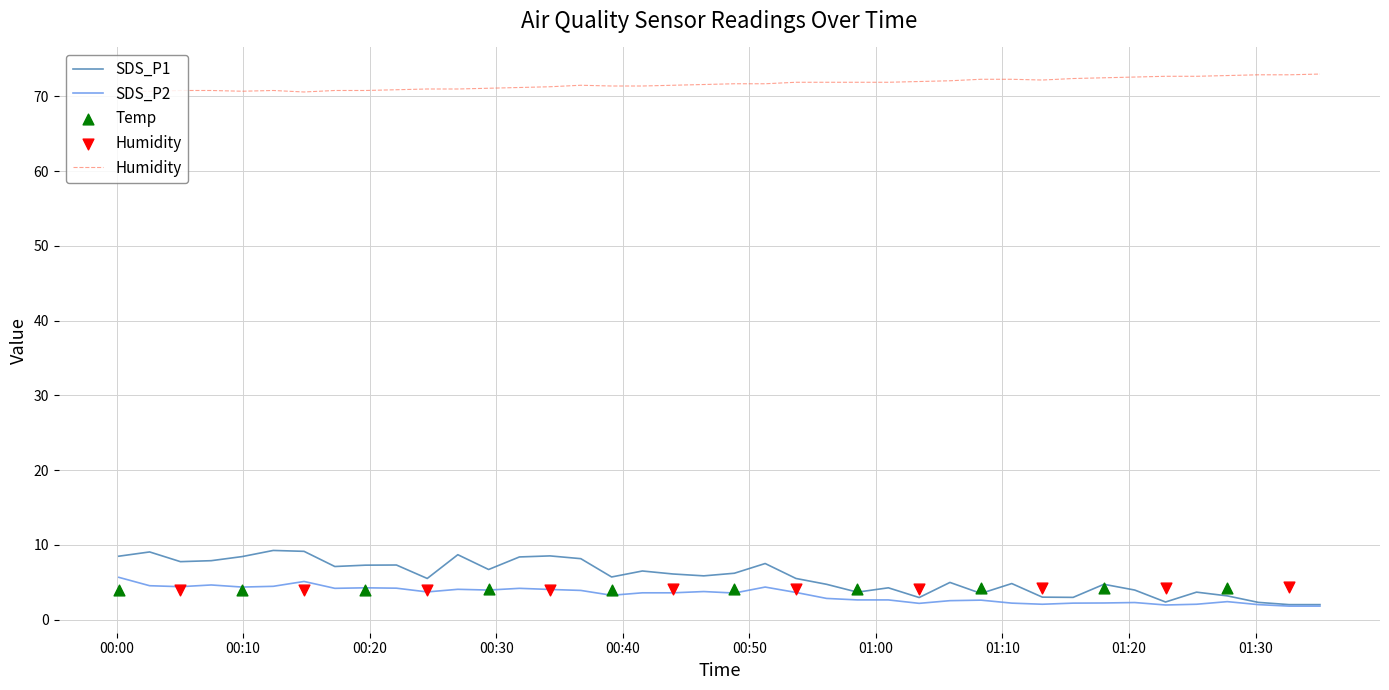

Is the value of Humidity at 11 greater than the value of SDS_P2 at 01:30?

Yes